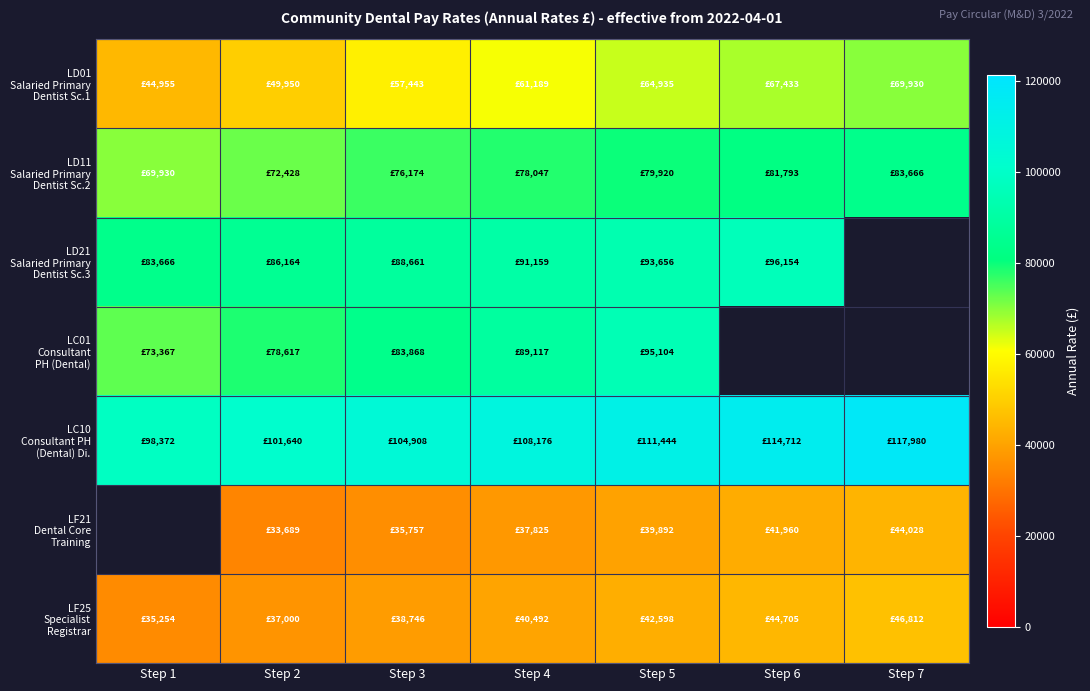

What is the smallest value displayed?

33689.0